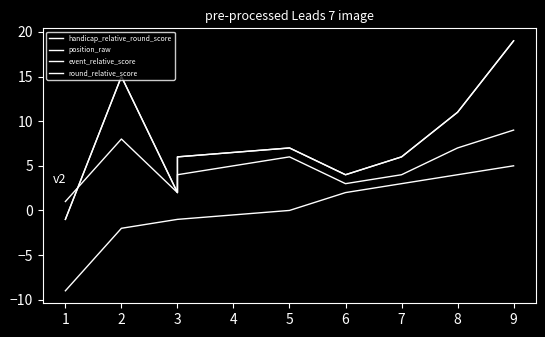

Which has a higher value, 3 or 7?

7